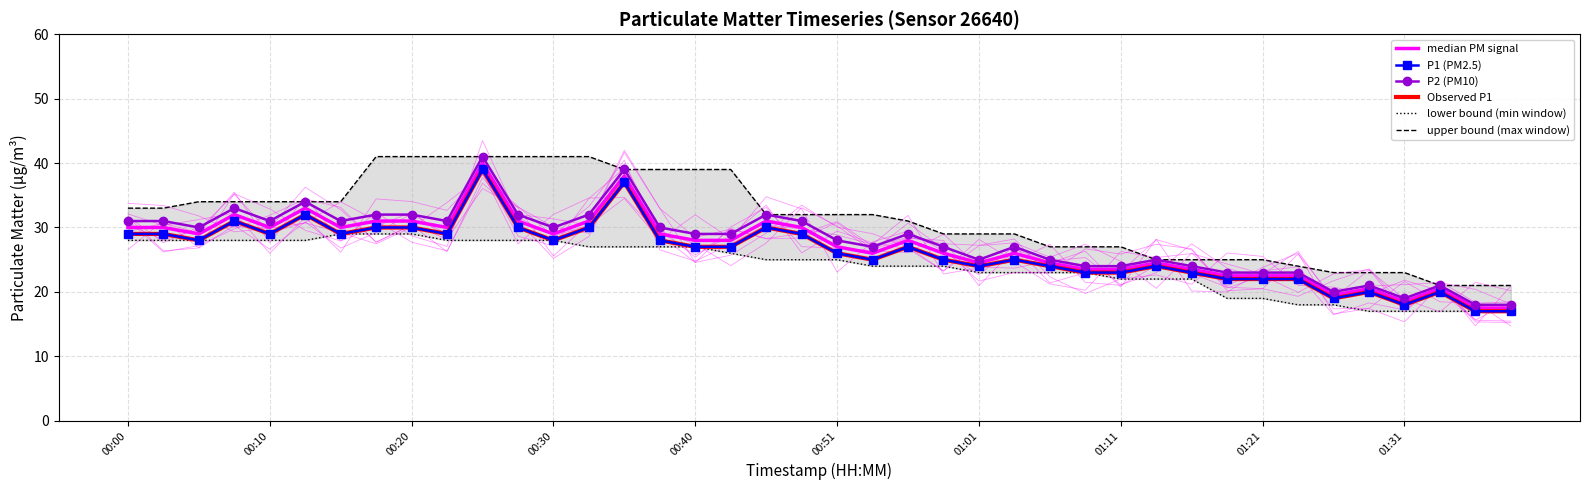

Reading left to right, extract all data points from this chart.

median PM signal: 30.0	30.0	29.0	32.0	30.0	33.0	30.0	31.0	31.0	30.0	40.0	31.0	29.0	31.0	38.0	29.0	28.0	28.0	31.0	30.0	27.0	26.0	28.0	26.0	24.5	26.0	24.5	23.5	23.5	24.5	23.5	22.5	22.5	22.5	19.5	20.5	18.5	20.5	17.5	17.5
P1 (PM2.5): 29.0	29.0	28.0	31.0	29.0	32.0	29.0	30.0	30.0	29.0	39.0	30.0	28.0	30.0	37.0	28.0	27.0	27.0	30.0	29.0	26.0	25.0	27.0	25.0	24.0	25.0	24.0	23.0	23.0	24.0	23.0	22.0	22.0	22.0	19.0	20.0	18.0	20.0	17.0	17.0
P2 (PM10): 31.0	31.0	30.0	33.0	31.0	34.0	31.0	32.0	32.0	31.0	41.0	32.0	30.0	32.0	39.0	30.0	29.0	29.0	32.0	31.0	28.0	27.0	29.0	27.0	25.0	27.0	25.0	24.0	24.0	25.0	24.0	23.0	23.0	23.0	20.0	21.0	19.0	21.0	18.0	18.0
Observed P1: 29.0	29.0	28.0	31.0	29.0	32.0	29.0	30.0	30.0	29.0	39.0	30.0	28.0	30.0	37.0	28.0	27.0	27.0	30.0	29.0	26.0	25.0	27.0	25.0	24.0	25.0	24.0	23.0	23.0	24.0	23.0	22.0	22.0	22.0	19.0	20.0	18.0	20.0	17.0	17.0
lower bound (min window): 28.0	28.0	28.0	28.0	28.0	28.0	29.0	29.0	29.0	28.0	28.0	28.0	28.0	27.0	27.0	27.0	27.0	26.0	25.0	25.0	25.0	24.0	24.0	24.0	23.0	23.0	23.0	23.0	22.0	22.0	22.0	19.0	19.0	18.0	18.0	17.0	17.0	17.0	17.0	17.0
upper bound (max window): 33.0	33.0	34.0	34.0	34.0	34.0	34.0	41.0	41.0	41.0	41.0	41.0	41.0	41.0	39.0	39.0	39.0	39.0	32.0	32.0	32.0	32.0	31.0	29.0	29.0	29.0	27.0	27.0	27.0	25.0	25.0	25.0	25.0	24.0	23.0	23.0	23.0	21.0	21.0	21.0